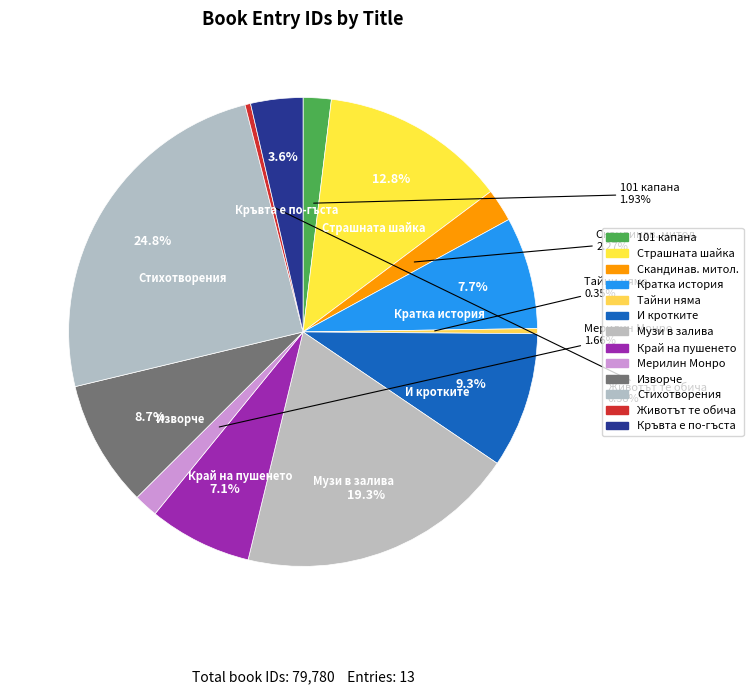

How many slices are in this pie chart?

13